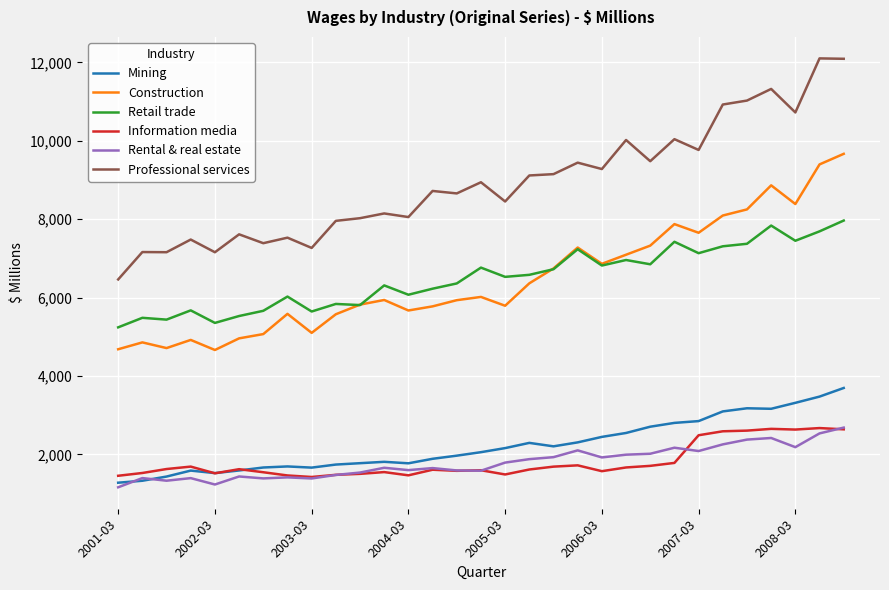

Which series has the largest total across all categories?

Professional services